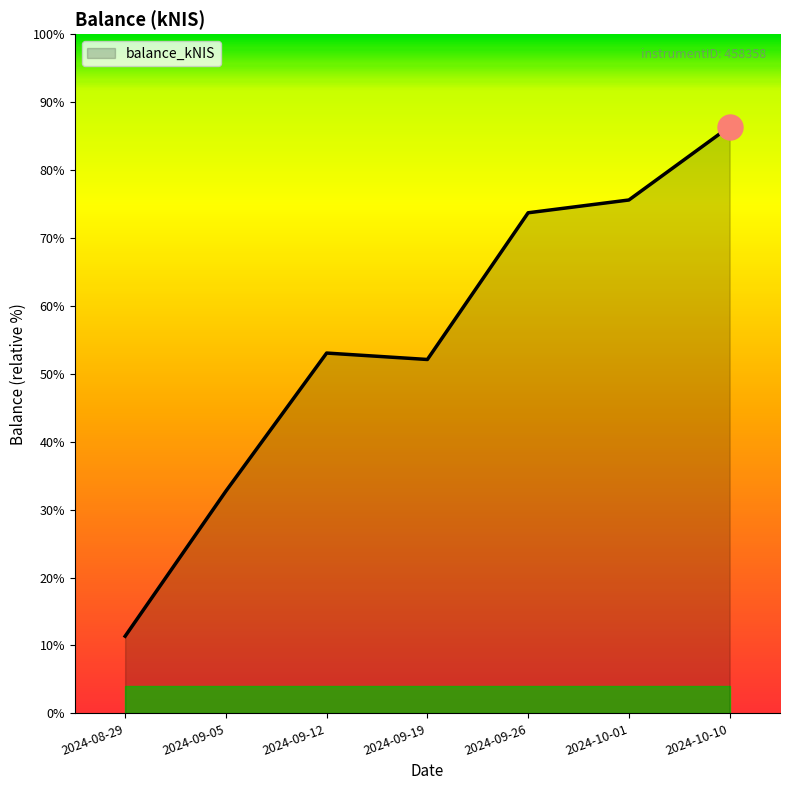

Reading right to left, extract all data points from this chart.

2024-10-10=19162.5	2024-10-01=18706.2	2024-09-26=18626.7	2024-09-19=17714.4	2024-09-12=17754.4	2024-09-05=16895.8	2024-08-29=15993.7